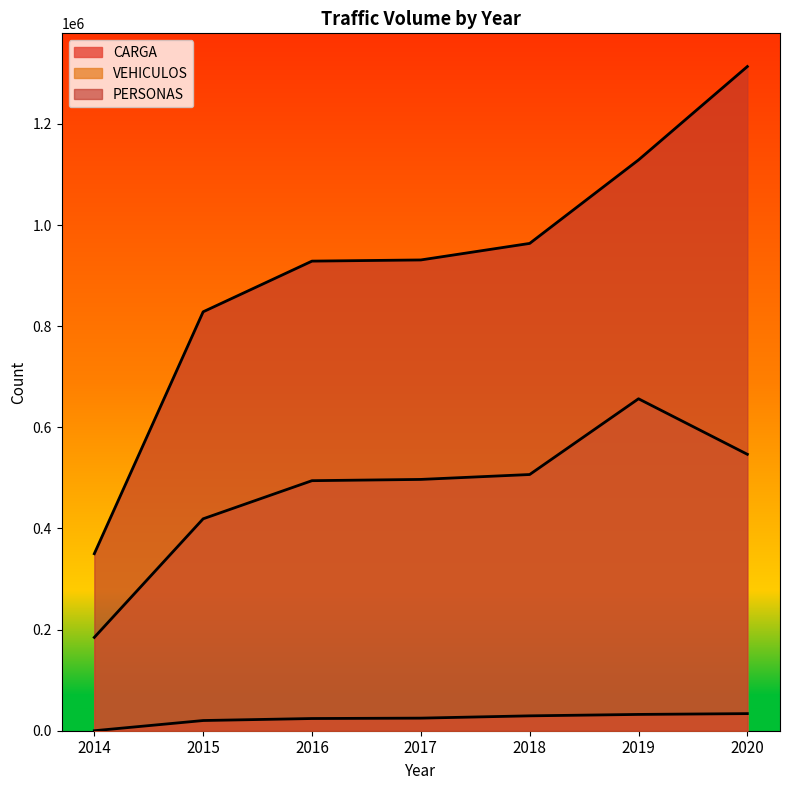

Which has a higher value, 2018 or 2019?

2019